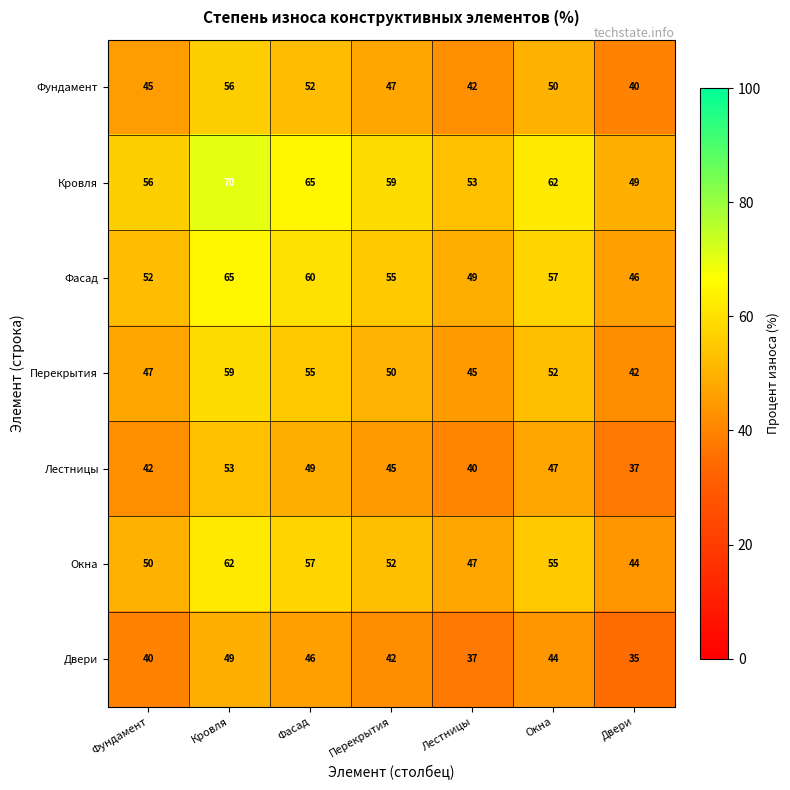

At which category does the chart reach its minimum across all series?

Двери